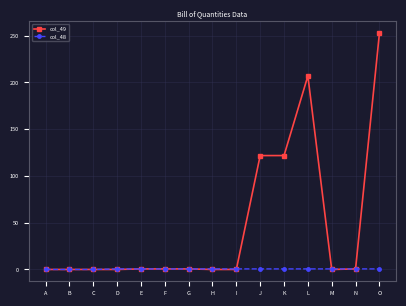

What is the sum of the col_48 values at H and C?

0.6